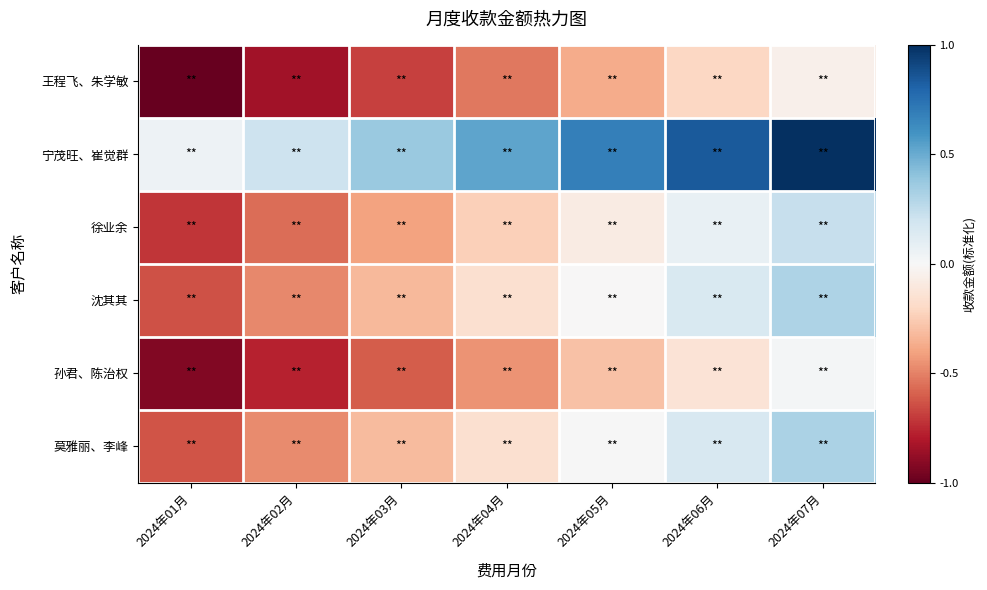

List the series in order of their peak value, highest first.

宁茂旺、崔觉群, 莫雅丽、李峰, 沈其其, 徐业余, 孙君、陈治权, 王程飞、朱学敏